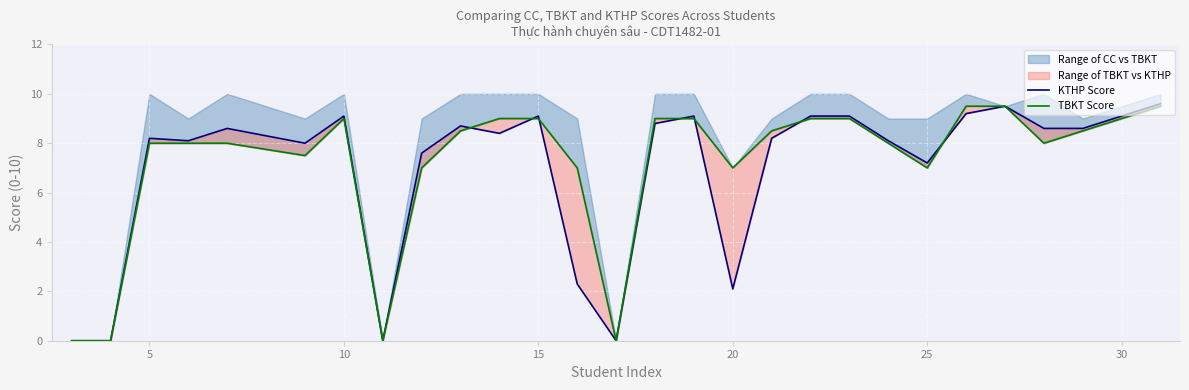

Which series has the largest range (max minus min)?

KTHP Score